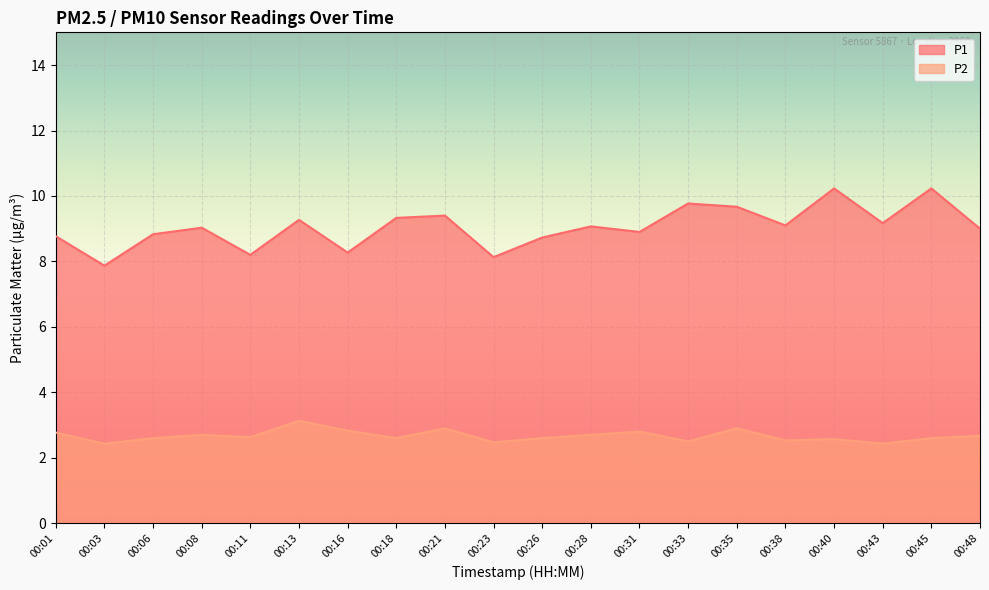

True or false: P2 has a value of 0.6 at 00:06.

False